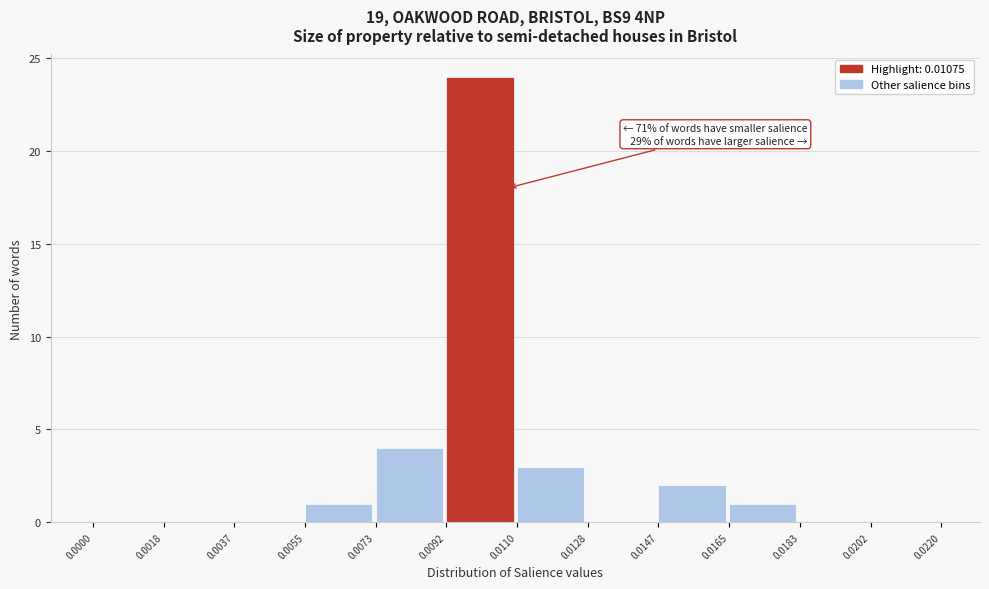

Which range on the x-axis has the tallest bar?

0.0092 to 0.0110